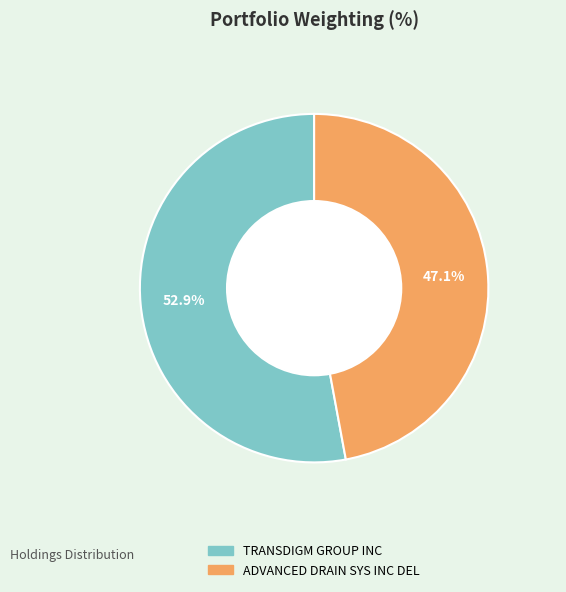

The ADVANCED DRAIN SYS INC DEL slice represents 35% of the pie. True or false?

False